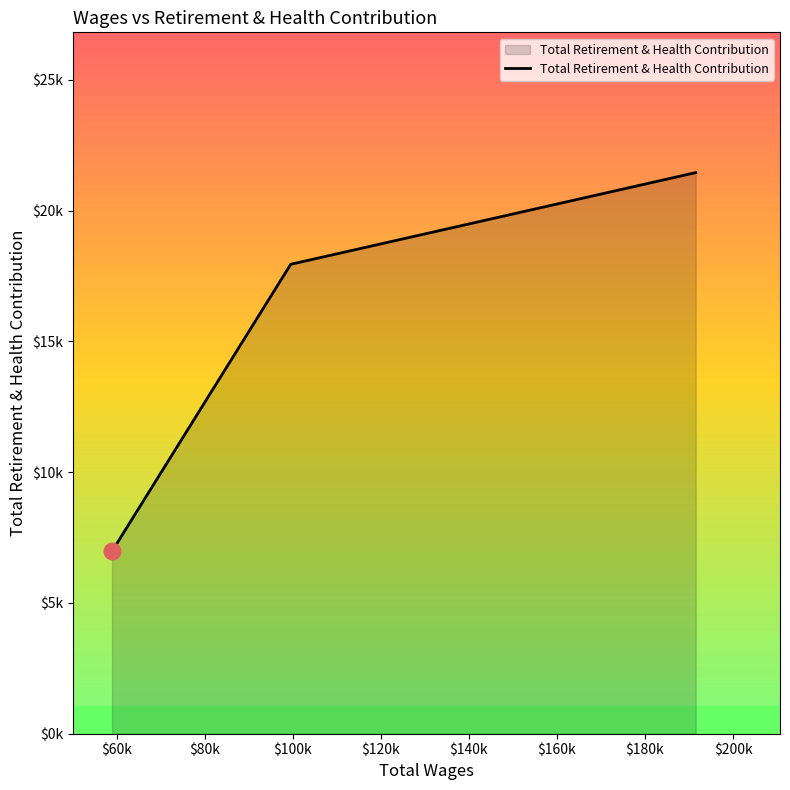

Does the chart display data point markers on the line(s)?

No